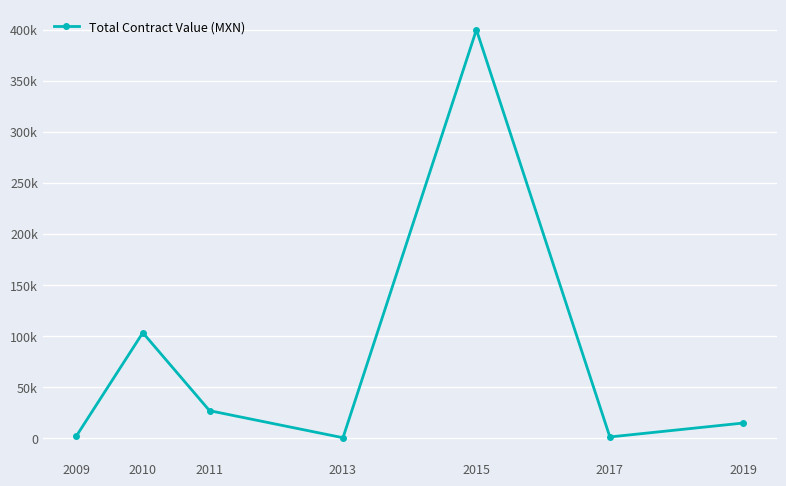

Is it true that the value at 2019 is 22333.2?

False